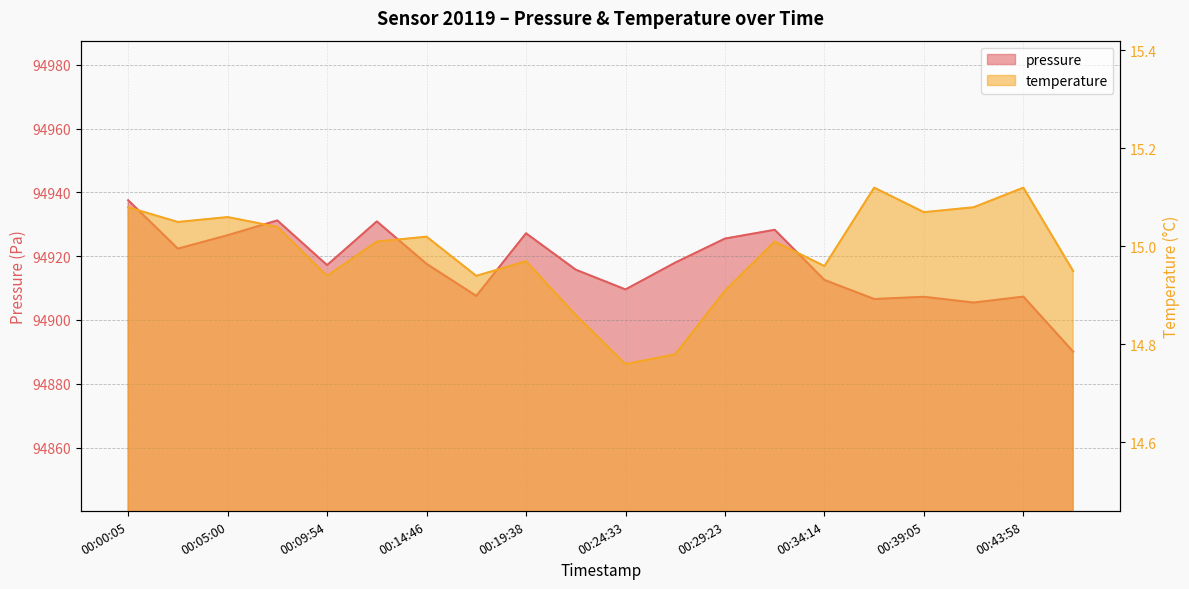

Where is pressure nearest to the value 94913?

00:34:14